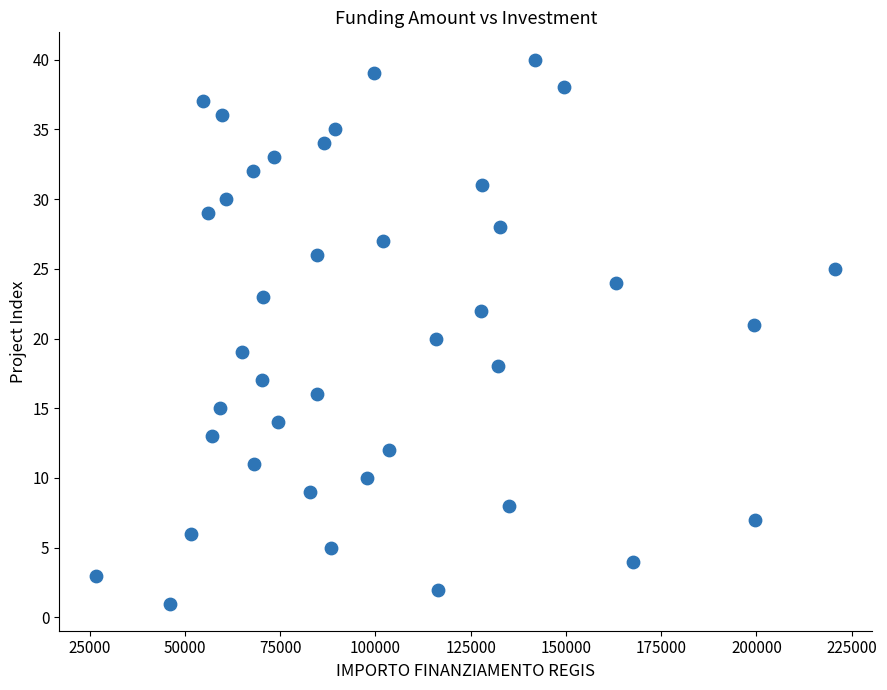

What is the range of Y values (max minus min)?

39